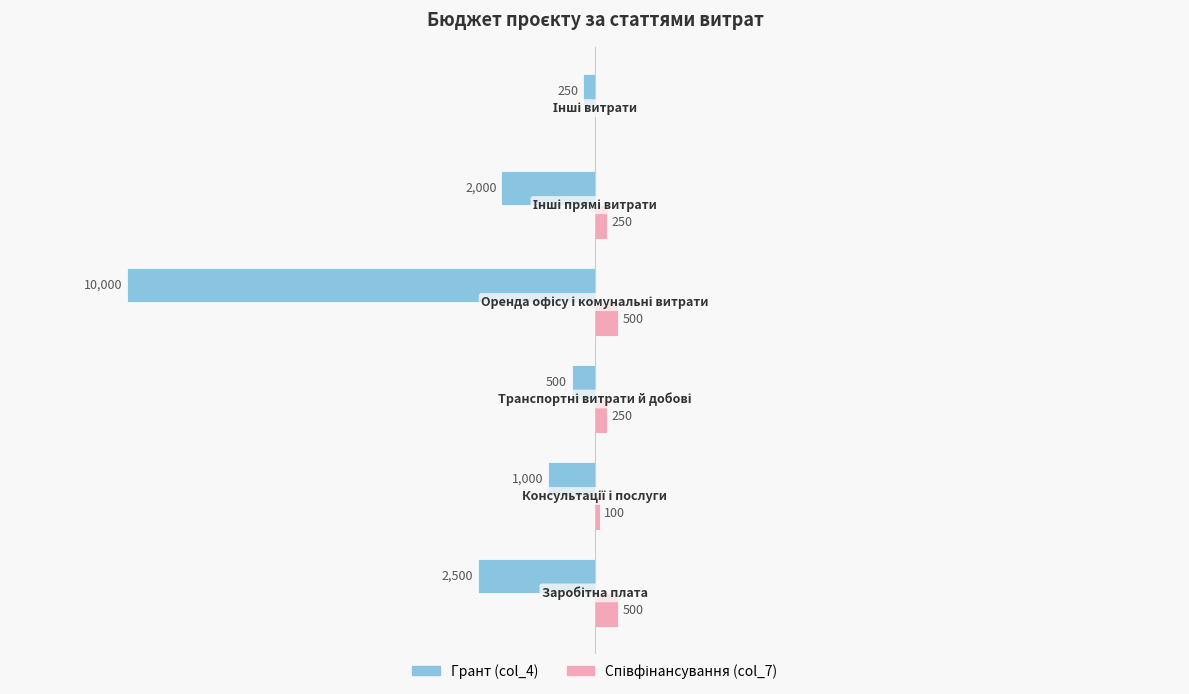

Reading left to right, transcribe all the data shown in this chart.

Грант (col_4): -2500	-1000	-500	-10000	-2000	-250
Співфінансування (col_7): 500	100	250	500	250	0